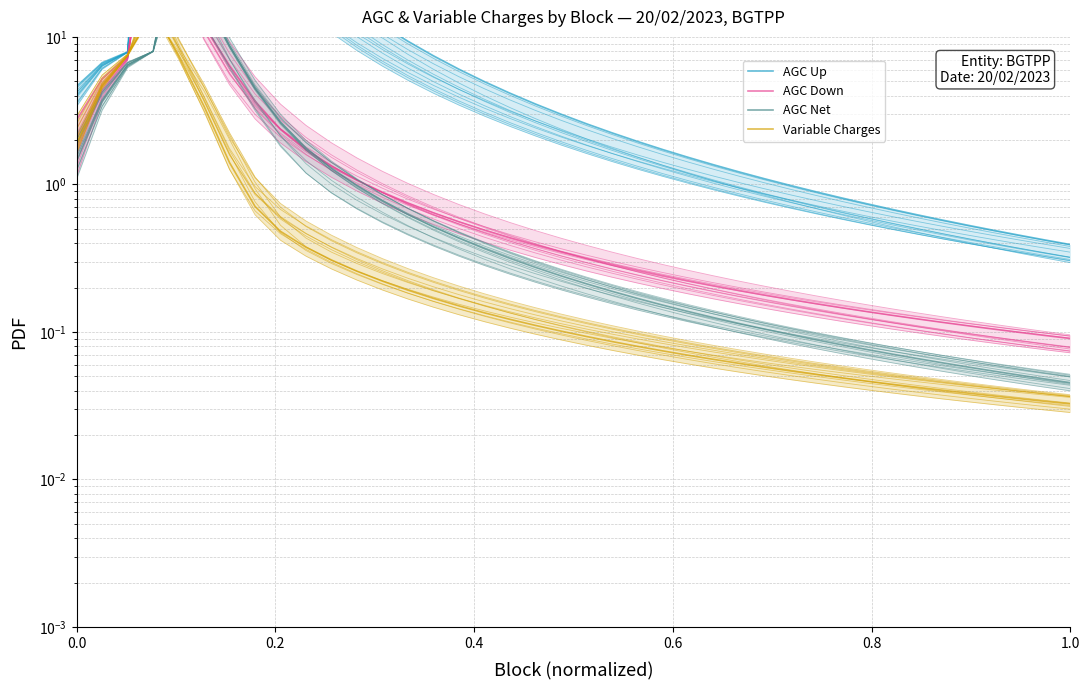

How many data points in AGC Up are above 2?

22